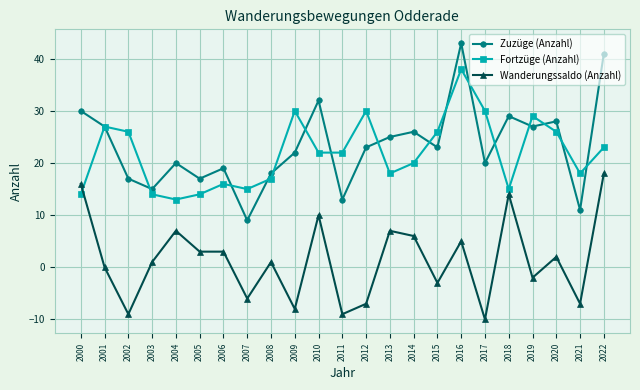

Count the number of categories in the chart.

23